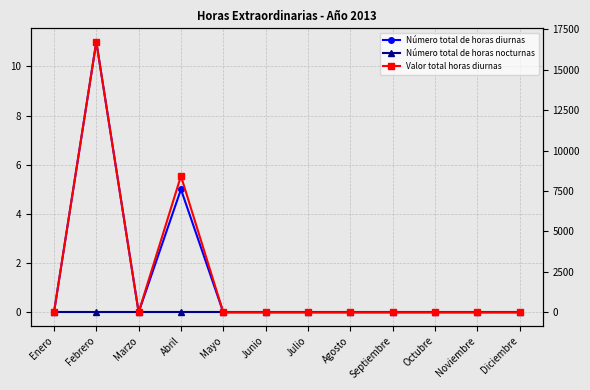

What are all the series names shown in the legend?

Número total de horas diurnas, Número total de horas nocturnas, Valor total horas diurnas